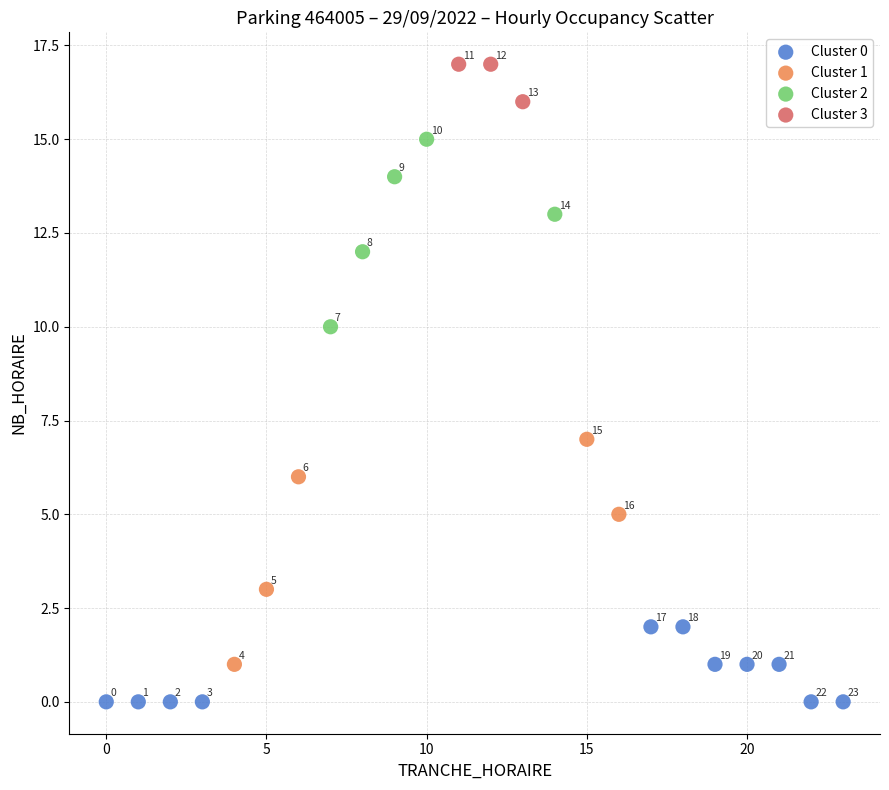

Which series has the widest spread of Y values?

Cluster 1